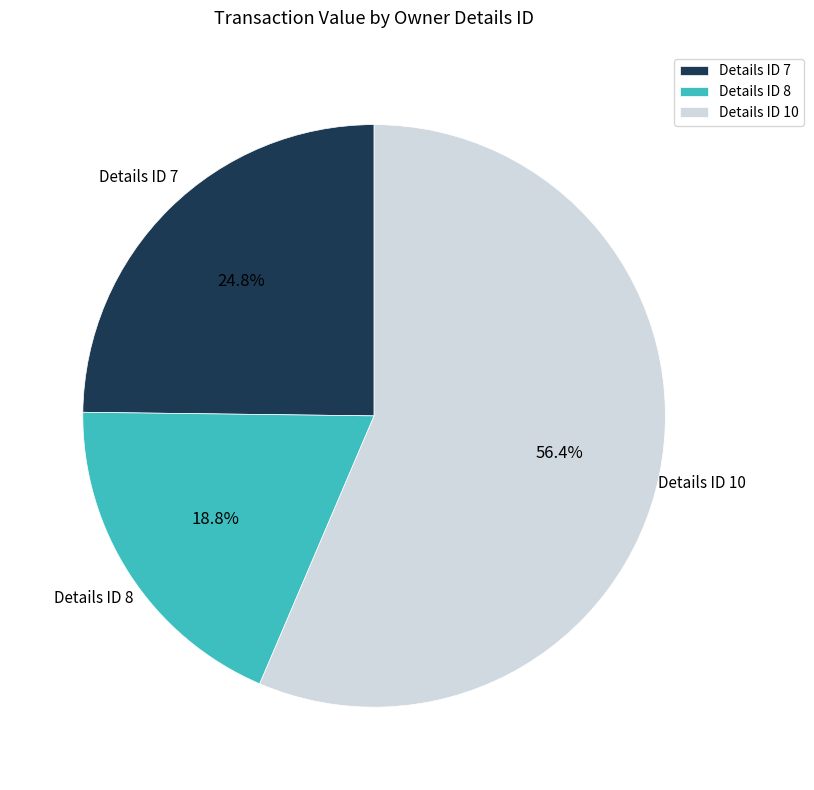

Rank the categories by value from lowest to highest.

Details ID 8, Details ID 7, Details ID 10